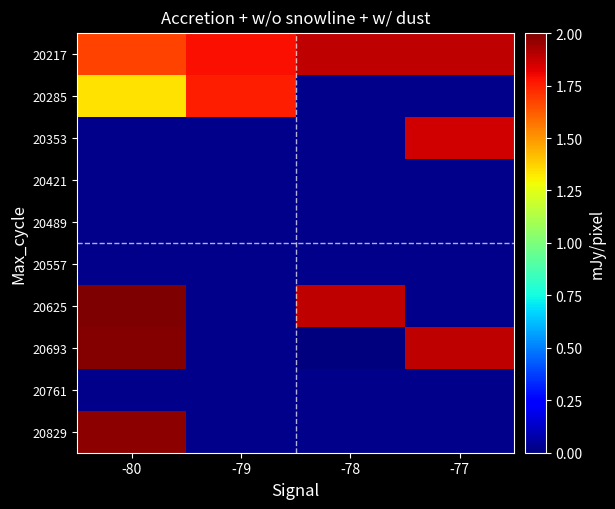

What is the maximum value shown in the chart?

2.0